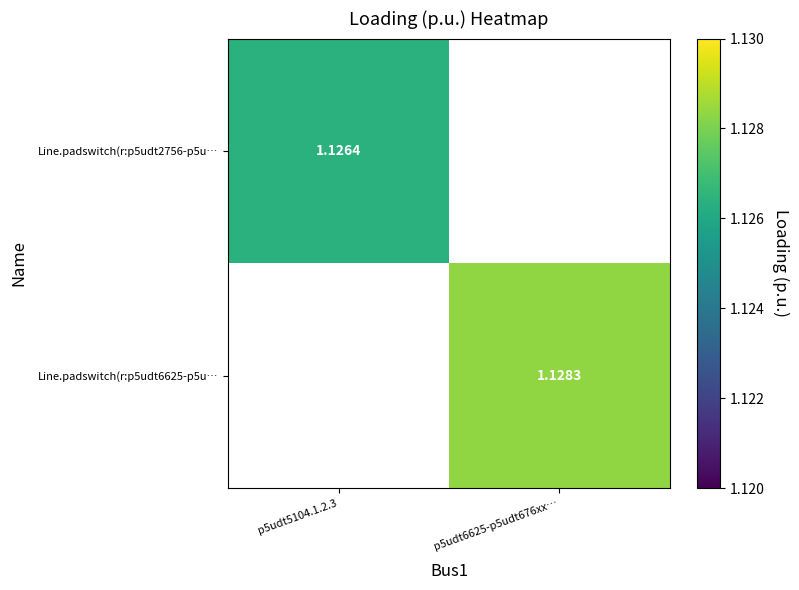

Is the value of Line.padswitch(r:p5udt2756-p5u… at p5udt6625-p5udt676xx… greater than the value of Line.padswitch(r:p5udt6625-p5u… at p5udt6625-p5udt676xx…?

No